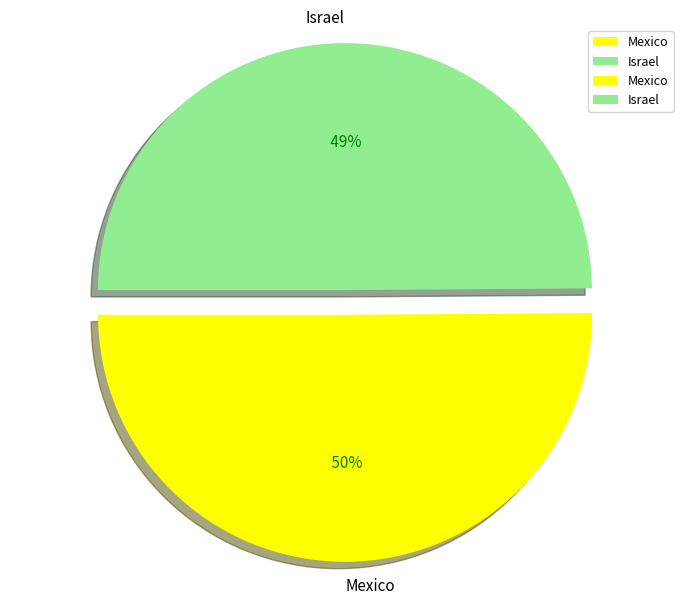

What percentage do Mexico and Israel together represent?

100.0%